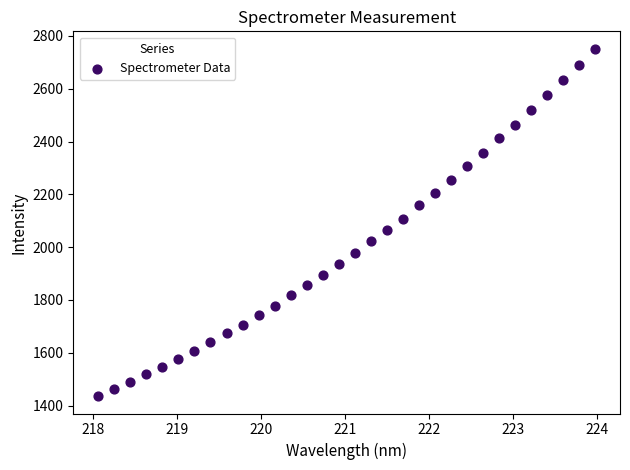

What is the range of X values (max minus min)?

5.9